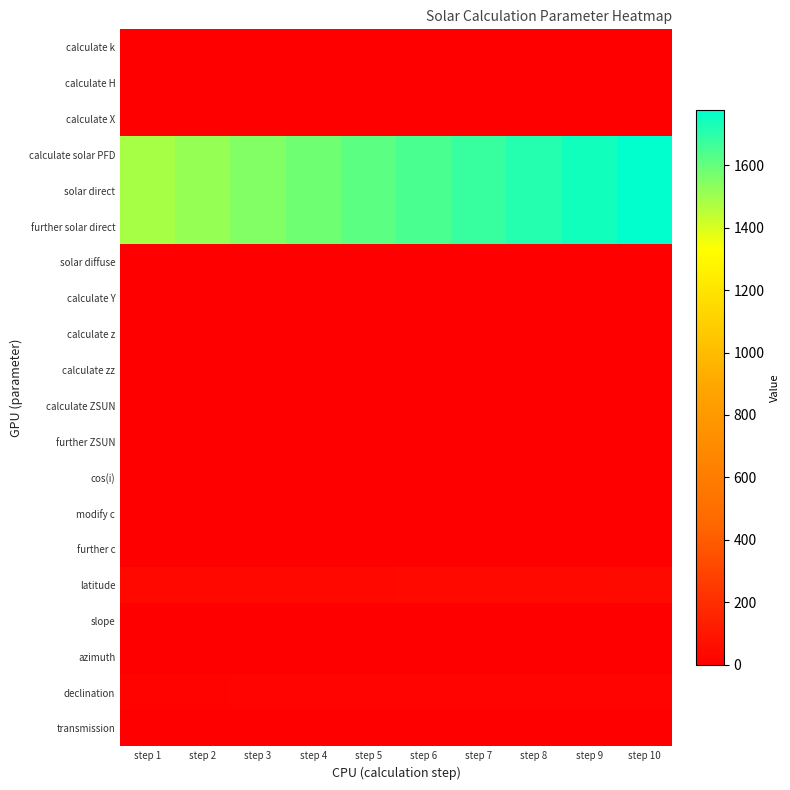

Reading right to left, what are all the values shown in this chart?

calculate k: step 10=0.0	step 9=0.0	step 8=0.0	step 7=0.0	step 6=0.0	step 5=0.0	step 4=0.0	step 3=0.0	step 2=0.0	step 1=0.0
calculate H: step 10=-0.9	step 9=-0.8	step 8=-0.8	step 7=-0.8	step 6=-0.8	step 5=-0.8	step 4=-0.8	step 3=-0.7	step 2=-0.7	step 1=-0.7
calculate X: step 10=0.8	step 9=0.8	step 8=0.8	step 7=0.8	step 6=0.7	step 5=0.7	step 4=0.7	step 3=0.7	step 2=0.7	step 1=0.7
calculate solar PFD: step 10=1775.8	step 9=1743.2	step 8=1710.6	step 7=1678.0	step 6=1645.5	step 5=1612.9	step 4=1580.3	step 3=1547.7	step 2=1515.1	step 1=1482.5
solar direct: step 10=1775.8	step 9=1743.2	step 8=1710.6	step 7=1678.0	step 6=1645.5	step 5=1612.9	step 4=1580.3	step 3=1547.7	step 2=1515.1	step 1=1482.5
further solar direct: step 10=1775.8	step 9=1743.2	step 8=1710.6	step 7=1678.0	step 6=1645.4	step 5=1612.9	step 4=1580.3	step 3=1547.7	step 2=1515.1	step 1=1482.5
solar diffuse: step 10=0.0	step 9=0.0	step 8=0.0	step 7=0.0	step 6=0.0	step 5=0.0	step 4=0.0	step 3=0.0	step 2=0.0	step 1=0.0
calculate Y: step 10=0.7	step 9=0.7	step 8=0.7	step 7=0.7	step 6=0.7	step 5=0.7	step 4=0.7	step 3=0.7	step 2=0.6	step 1=0.6
calculate z: step 10=-1.1	step 9=-1.0	step 8=-1.0	step 7=-1.0	step 6=-1.0	step 5=-1.0	step 4=-0.9	step 3=-0.9	step 2=-0.9	step 1=-0.9
calculate zz: step 10=0.1	step 9=0.1	step 8=0.1	step 7=0.1	step 6=0.1	step 5=0.1	step 4=0.1	step 3=0.1	step 2=0.1	step 1=0.1
calculate ZSUN: step 10=-1.4	step 9=-1.4	step 8=-1.4	step 7=-1.4	step 6=-1.3	step 5=-1.3	step 4=-1.3	step 3=-1.3	step 2=-1.2	step 1=-1.2
further ZSUN: step 10=-2.0	step 9=-1.9	step 8=-1.9	step 7=-1.9	step 6=-1.8	step 5=-1.8	step 4=-1.8	step 3=-1.7	step 2=-1.7	step 1=-1.7
cos(i): step 10=0.8	step 9=0.8	step 8=0.8	step 7=0.8	step 6=0.7	step 5=0.7	step 4=0.7	step 3=0.7	step 2=0.7	step 1=0.7
modify c: step 10=1.1	step 9=1.1	step 8=1.0	step 7=1.0	step 6=1.0	step 5=1.0	step 4=1.0	step 3=0.9	step 2=0.9	step 1=0.9
further c: step 10=1.1	step 9=1.1	step 8=1.0	step 7=1.0	step 6=1.0	step 5=1.0	step 4=1.0	step 3=0.9	step 2=0.9	step 1=0.9
latitude: step 10=43.6	step 9=42.8	step 8=42.0	step 7=41.2	step 6=40.4	step 5=39.6	step 4=38.8	step 3=38.0	step 2=37.2	step 1=36.4
slope: step 10=0.0	step 9=0.0	step 8=0.0	step 7=0.0	step 6=0.0	step 5=0.0	step 4=0.0	step 3=0.0	step 2=0.0	step 1=0.0
azimuth: step 10=0.0	step 9=0.0	step 8=0.0	step 7=0.0	step 6=0.0	step 5=0.0	step 4=0.0	step 3=0.0	step 2=0.0	step 1=0.0
declination: step 10=21.8	step 9=21.4	step 8=21.0	step 7=20.6	step 6=20.2	step 5=19.8	step 4=19.4	step 3=19.0	step 2=18.6	step 1=18.2
transmission: step 10=0.9	step 9=0.9	step 8=0.9	step 7=0.9	step 6=0.9	step 5=0.8	step 4=0.8	step 3=0.8	step 2=0.8	step 1=0.8